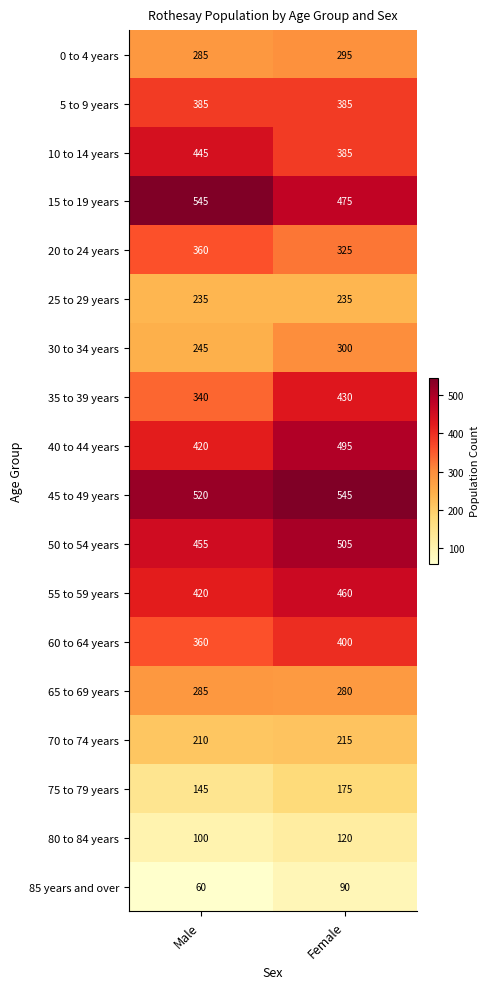

What is the difference between the 20 to 24 years values at Female and Male?

35